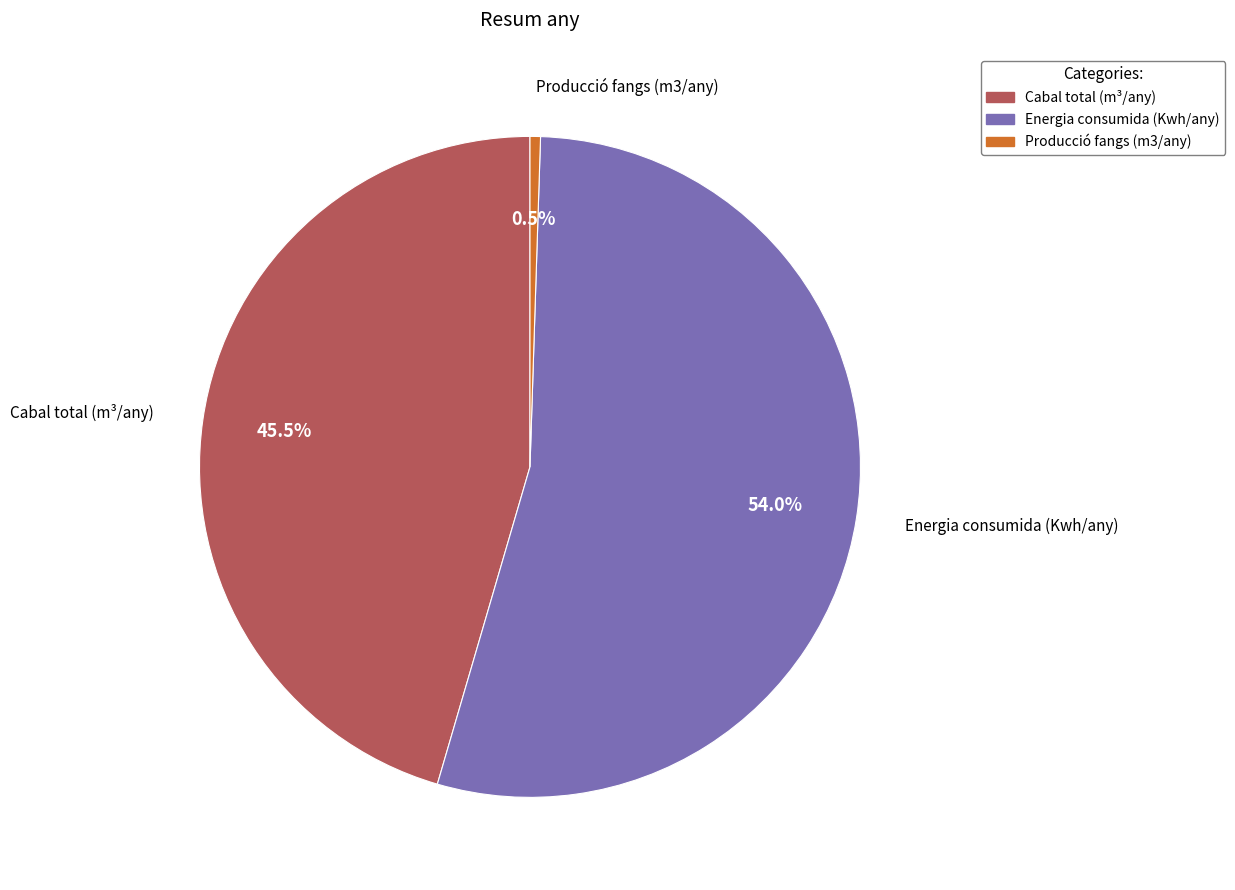

What is the largest slice in the pie chart?

Energia consumida (Kwh/any)